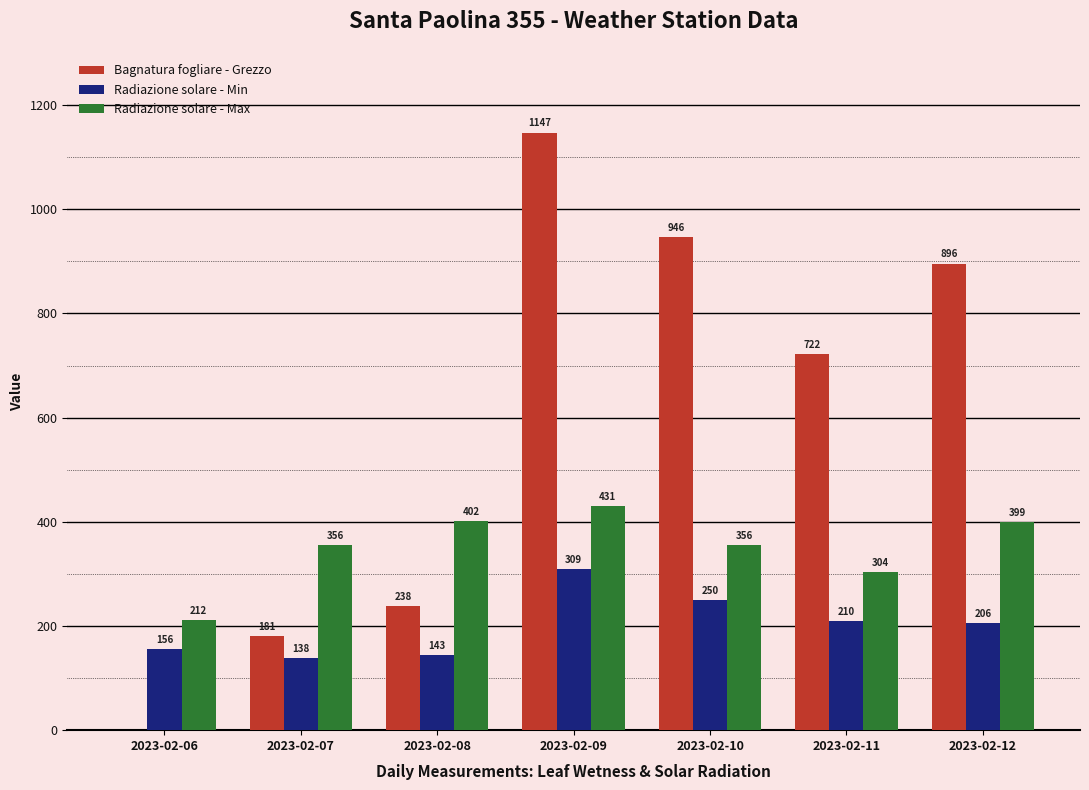

How many positive values does the Bagnatura fogliare - Grezzo series have?

6